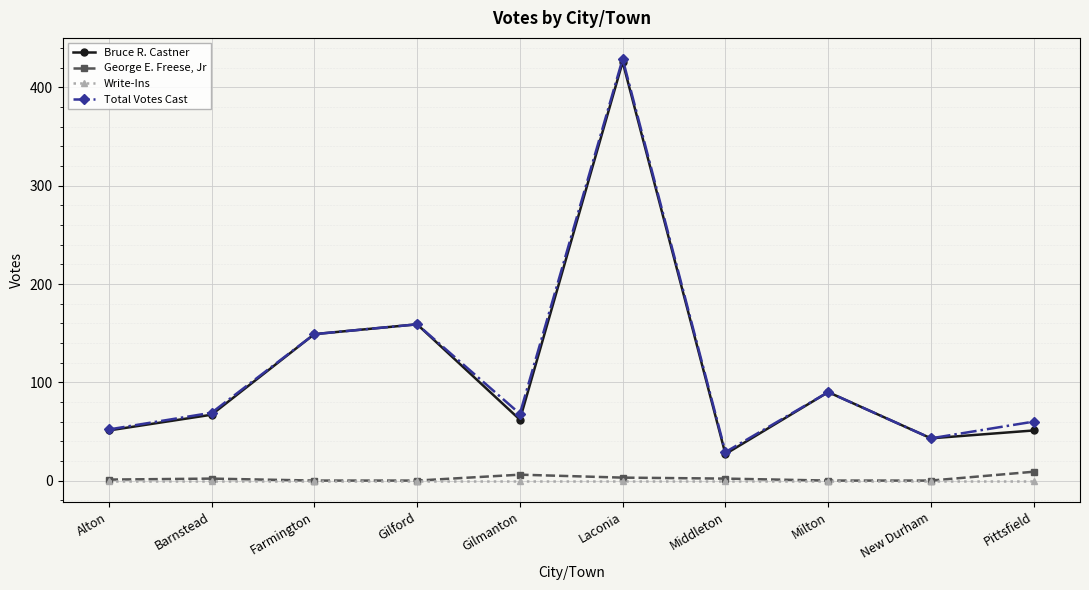

Count the number of categories in the chart.

10